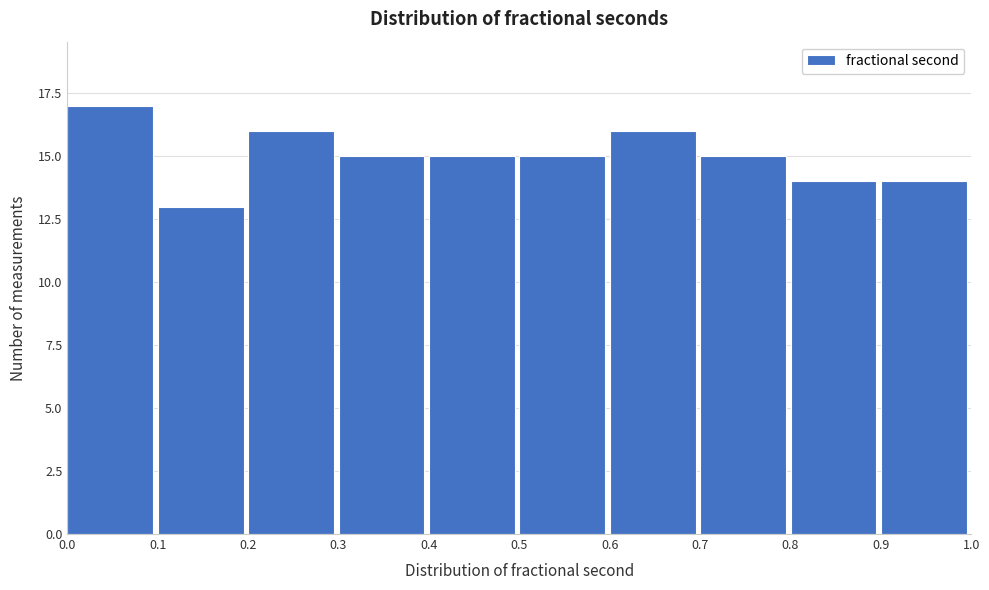

Over which range of the x-axis is the bar tallest?

0.0 to 0.1